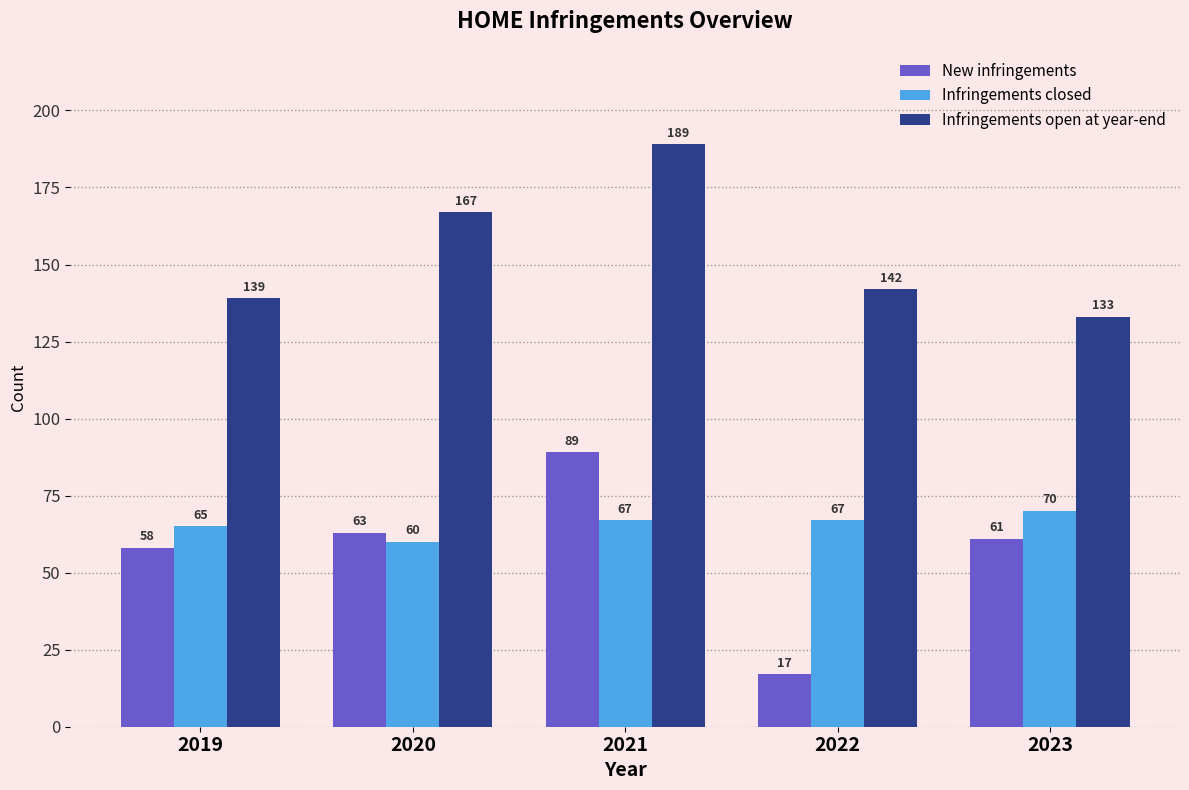

Which series has the widest spread of values?

New infringements